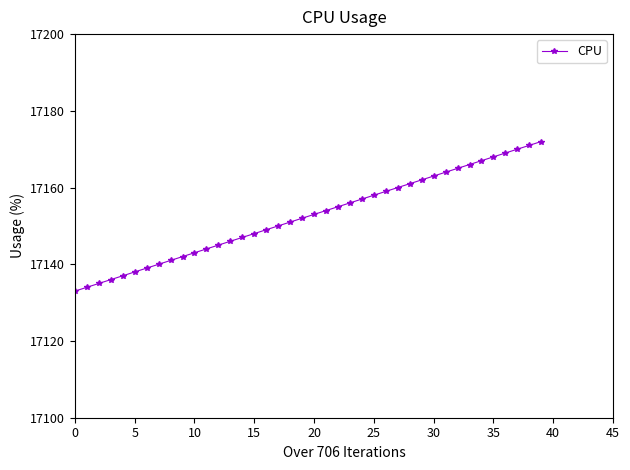

What is the minimum value shown in the chart?

17133